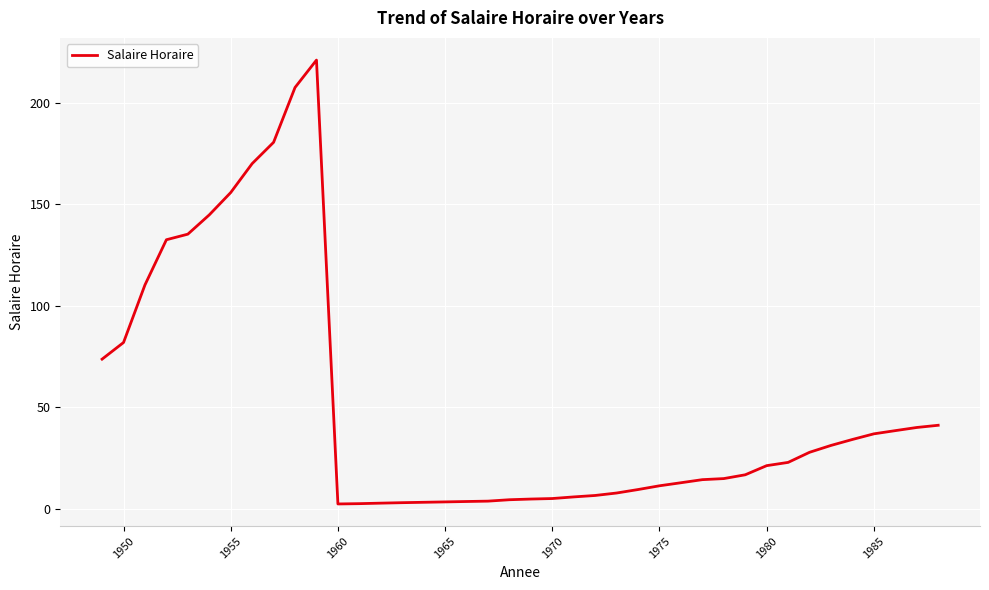

What is the maximum value shown in the chart?

221.0